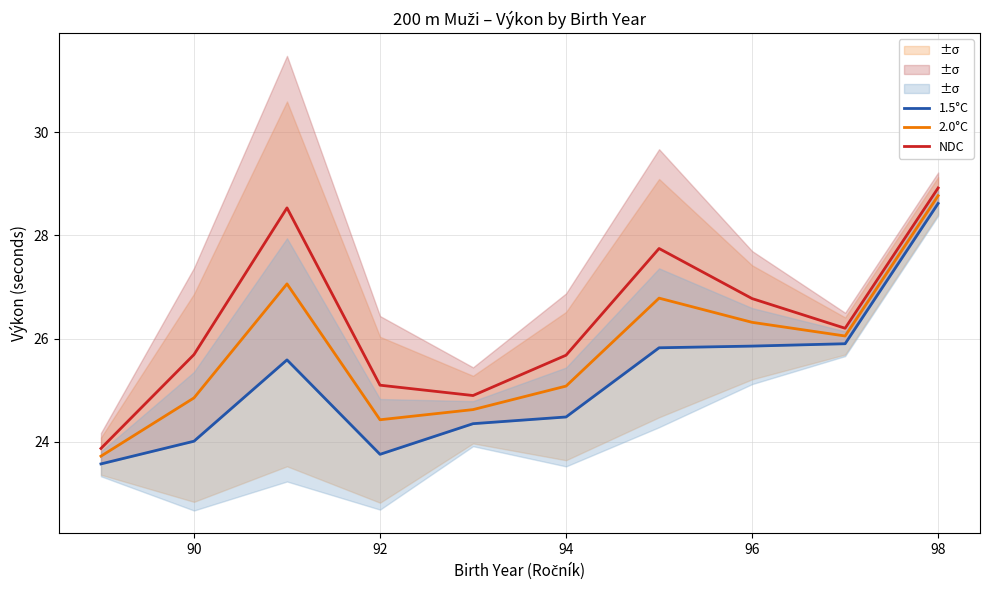

What is the highest value of the NDC series?

28.9